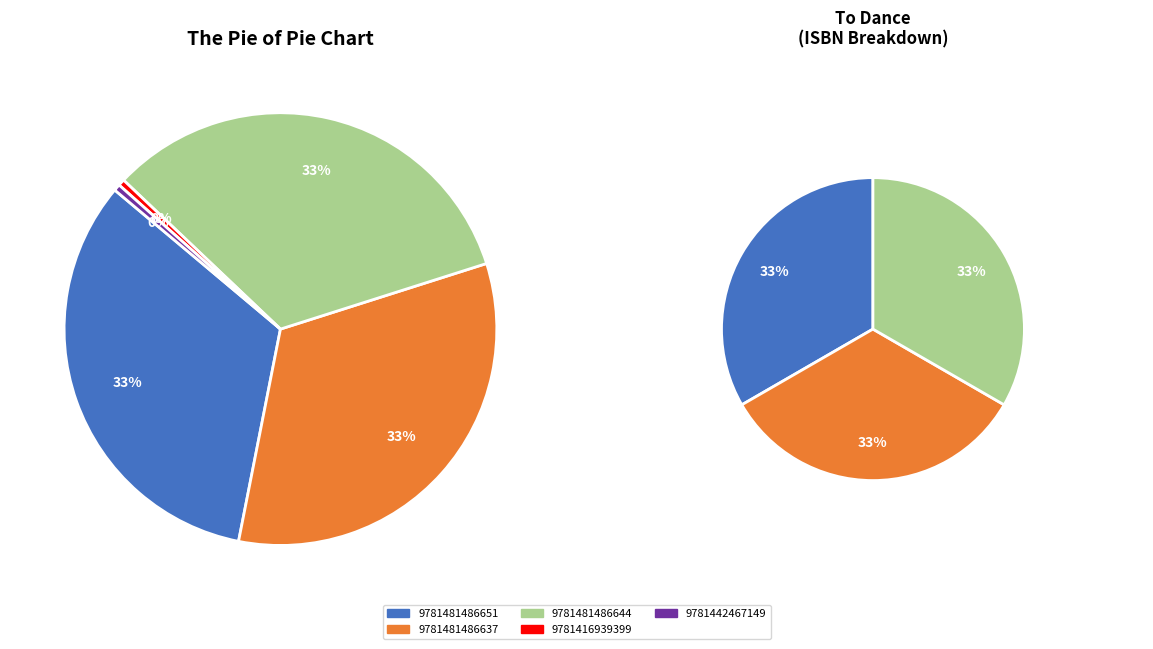

Which category has the biggest portion of the pie?

9781481486651 (Fixed Layout eBook)